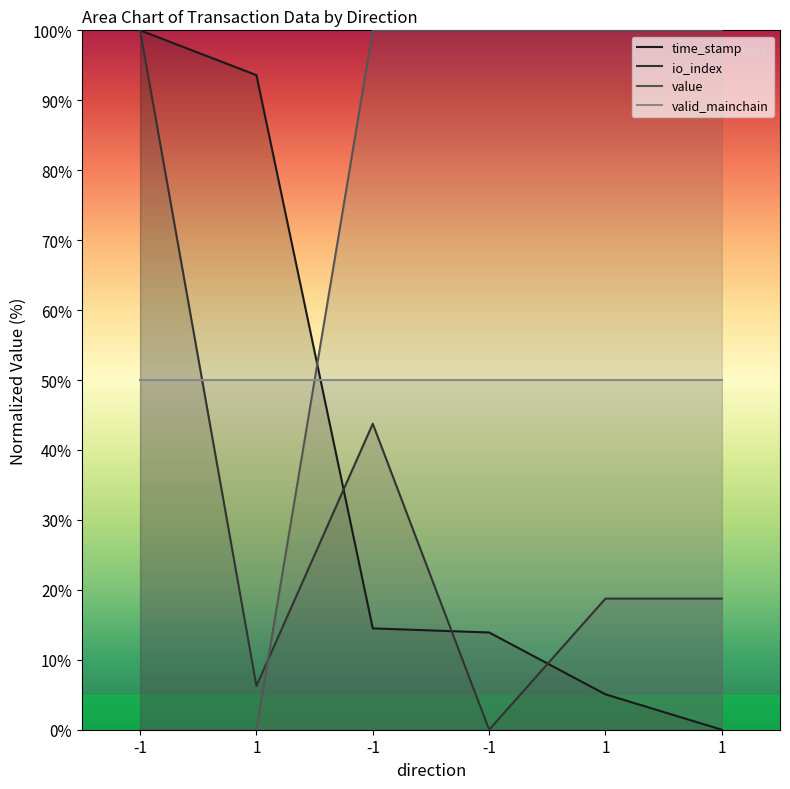

What value does the time_stamp series have at 1?

93.6